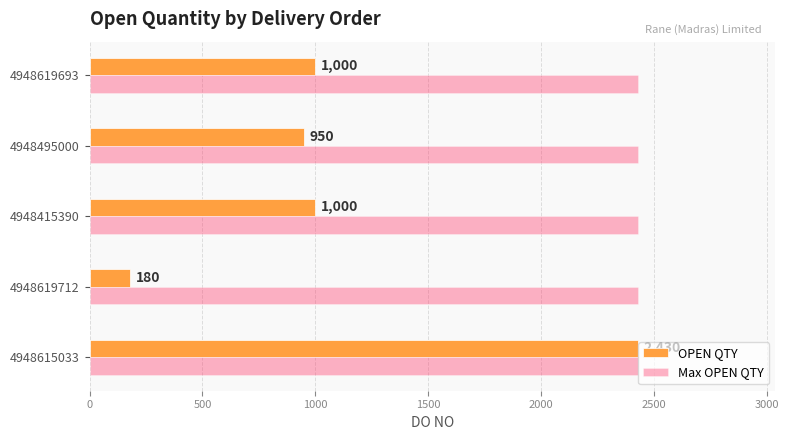

What is the lowest value of the Max OPEN QTY series?

2430